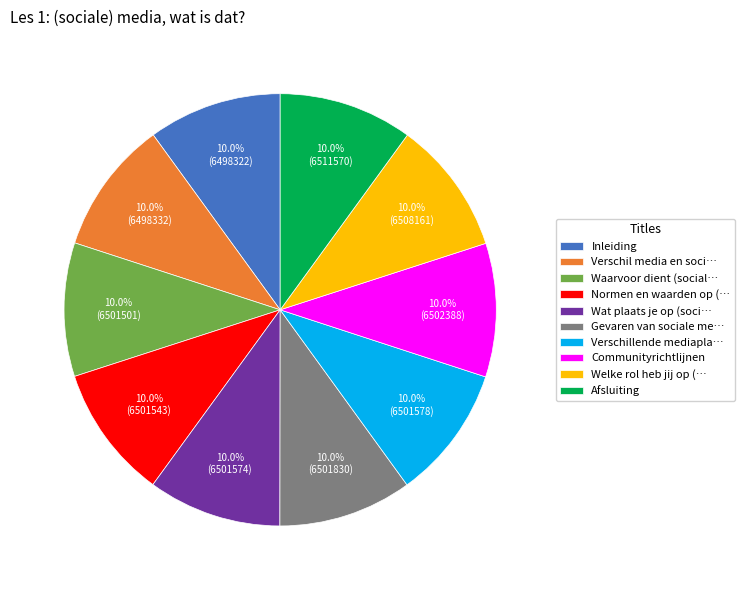

What percentage do Communityrichtlijnen and Inleiding together represent?

20.0%